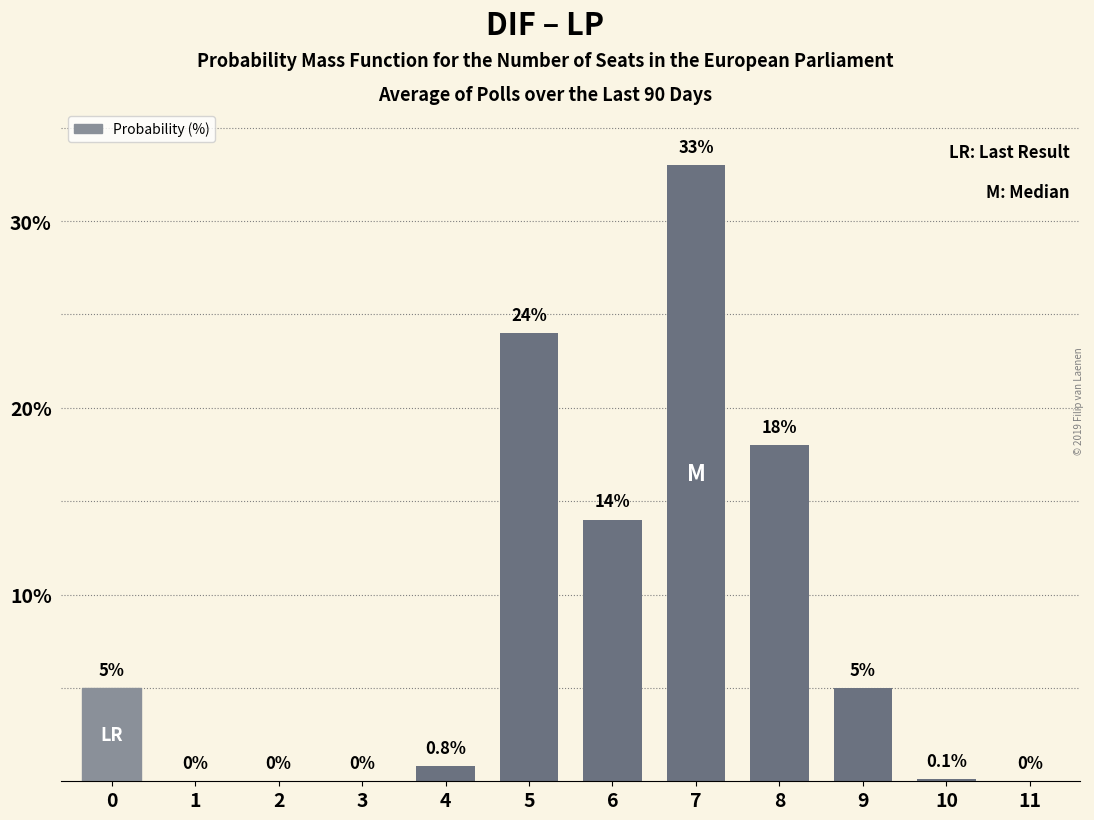

Reading left to right, extract all data points from this chart.

0=5.0	1=0.0	2=0.0	3=0.0	4=0.8	5=24.0	6=14.0	7=33.0	8=18.0	9=5.0	10=0.1	11=0.0